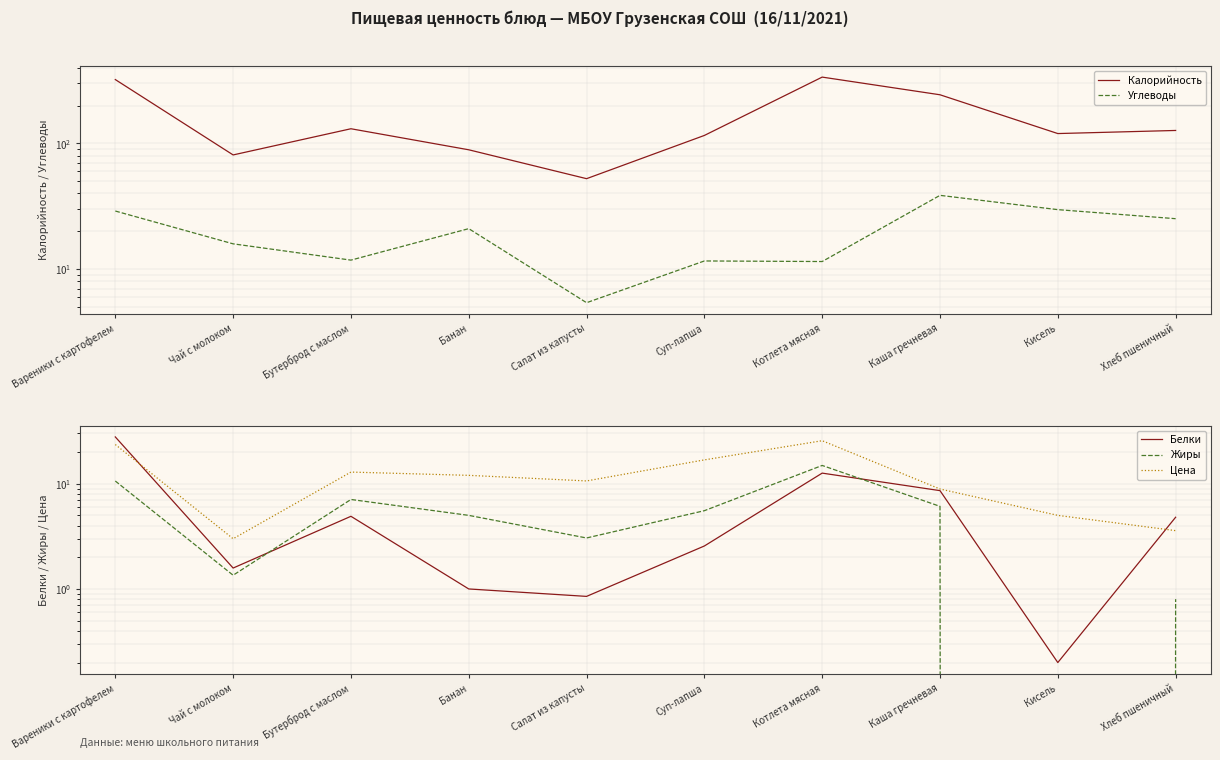

The Белки series shows 0.4 at Салат из капусты. True or false?

False